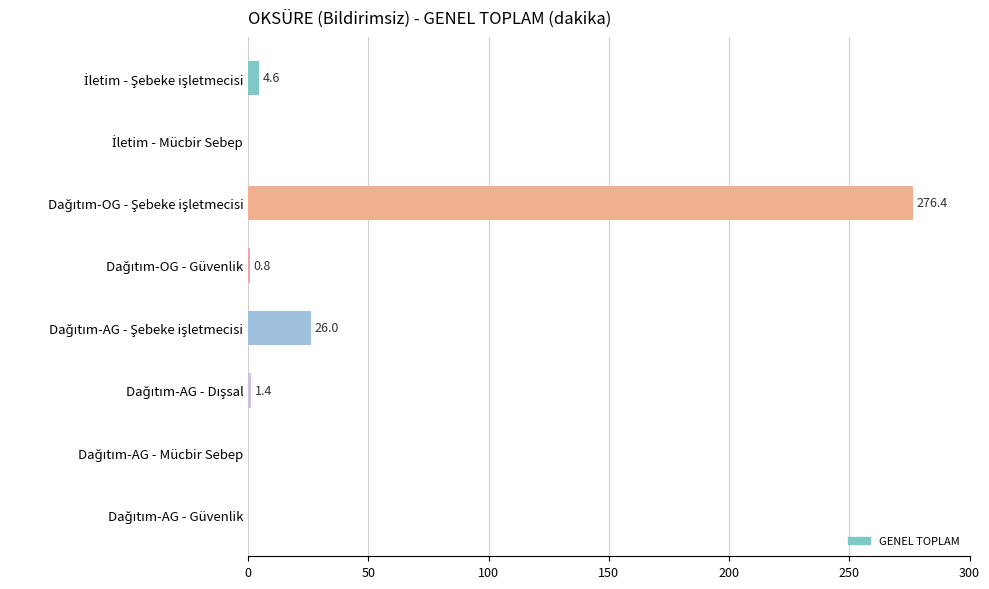

How many values exceed 1?

4